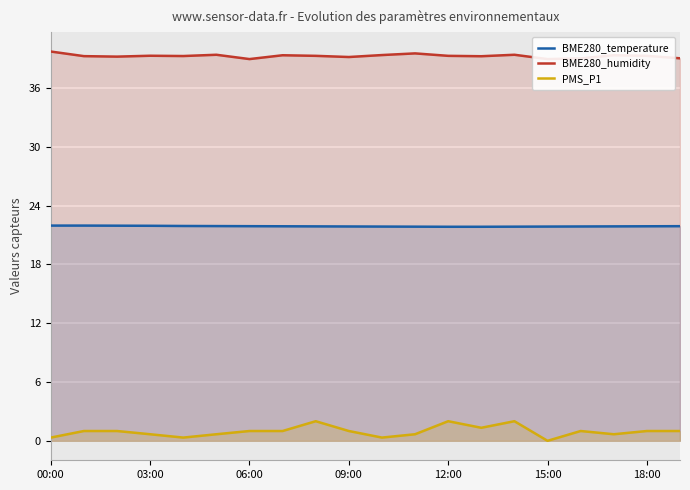

How many lines are shown in the chart?

3